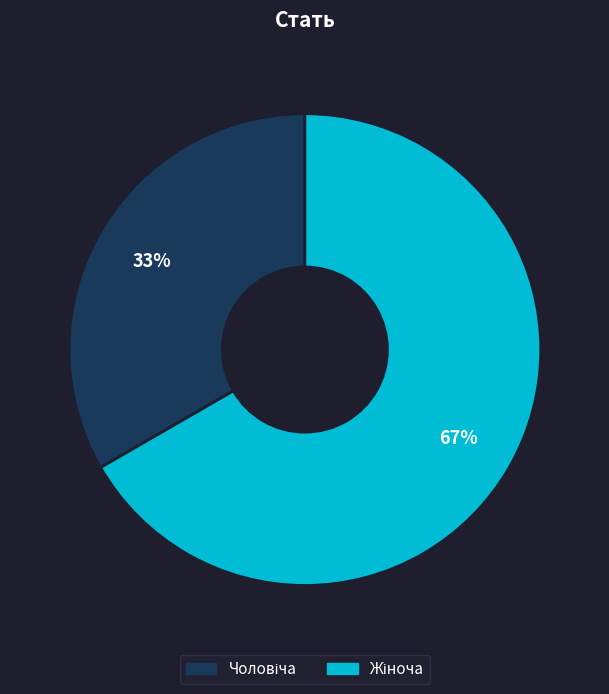

Is there any slice that represents more than half of the pie?

Yes